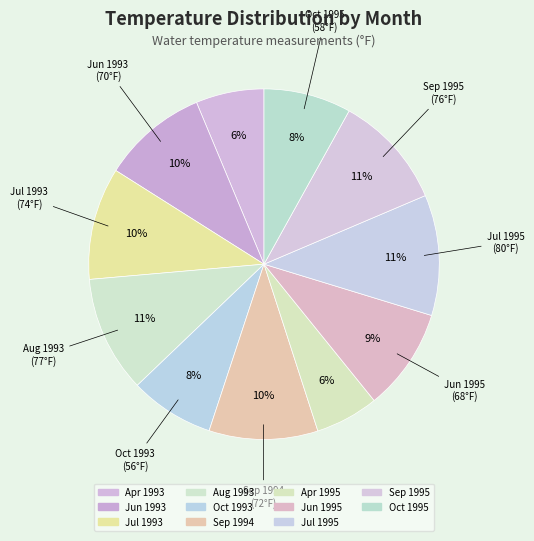

Count the number of slices in the pie.

11